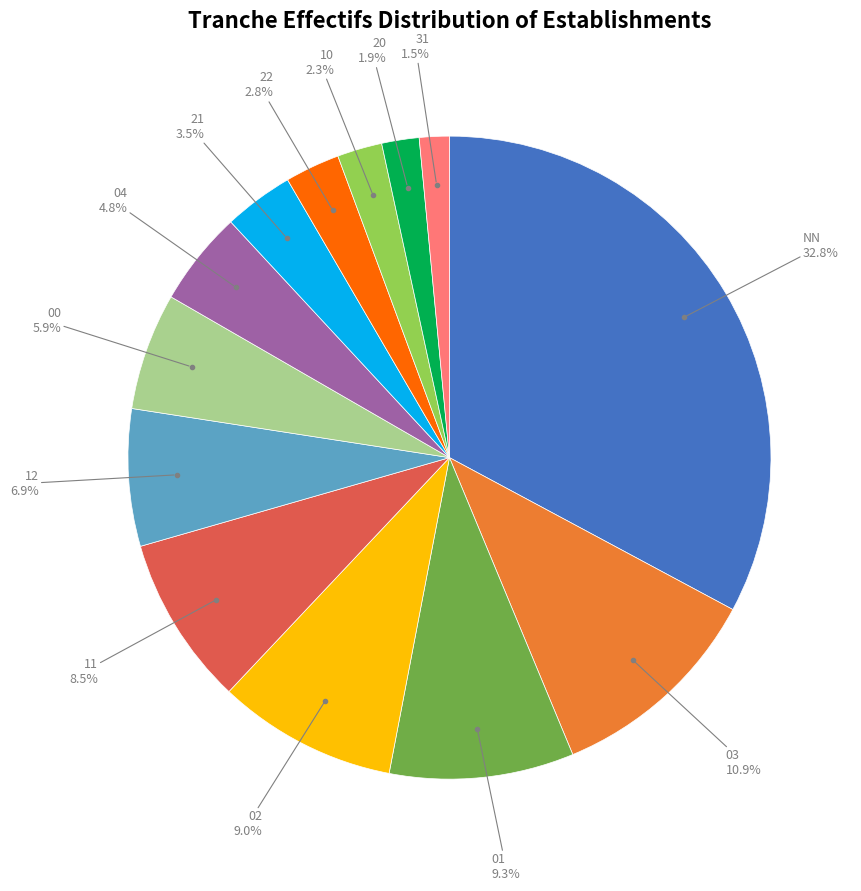

Does 31 represent more than half of the total?

No